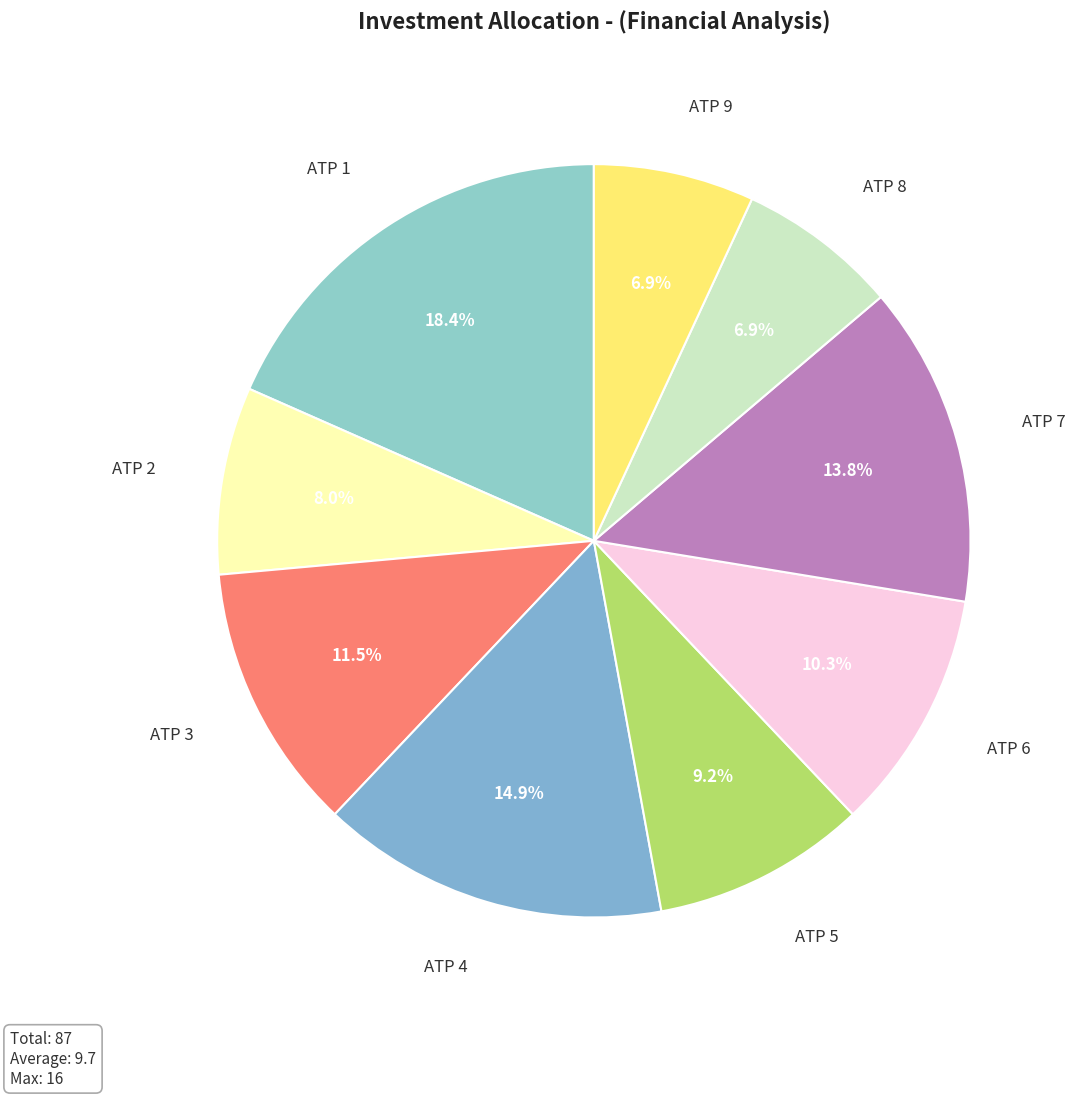

How many segments does this pie chart have?

9